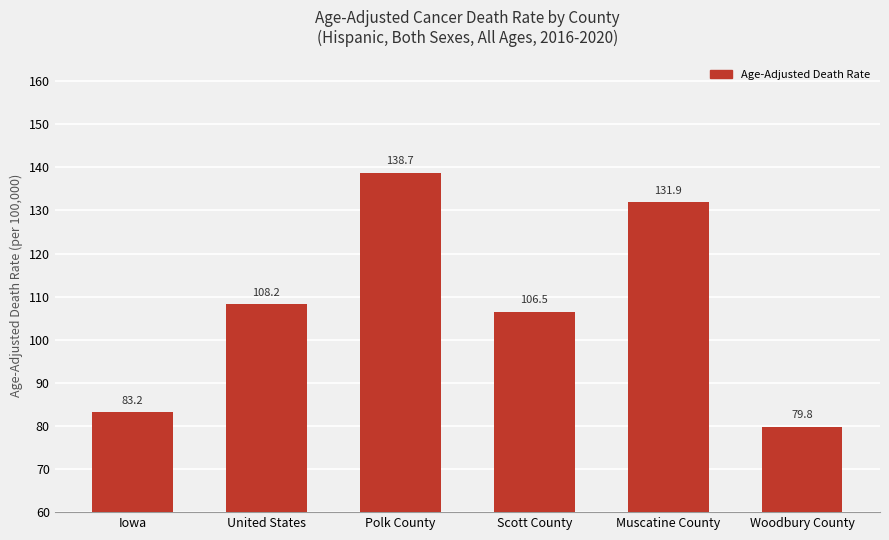

What is the label of the 6th bar from the left?

Woodbury County